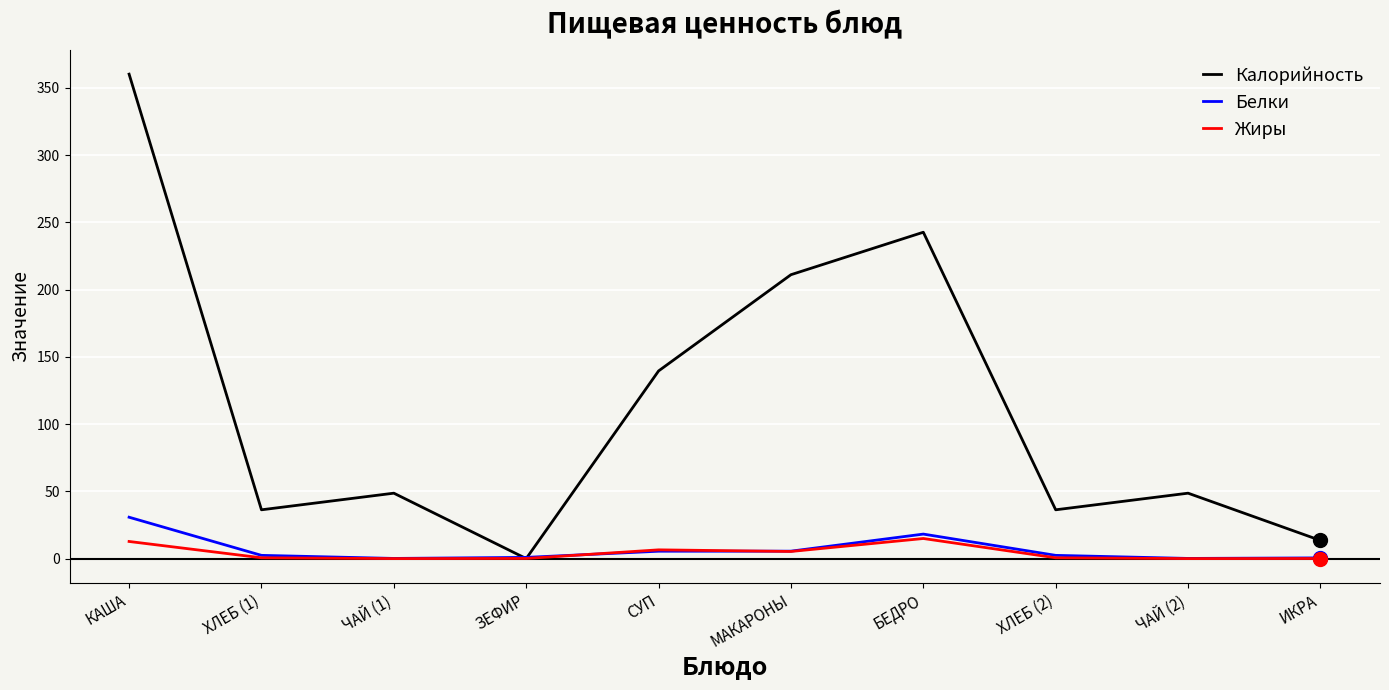

What value does the Калорийность series have at ИКРА?

13.5